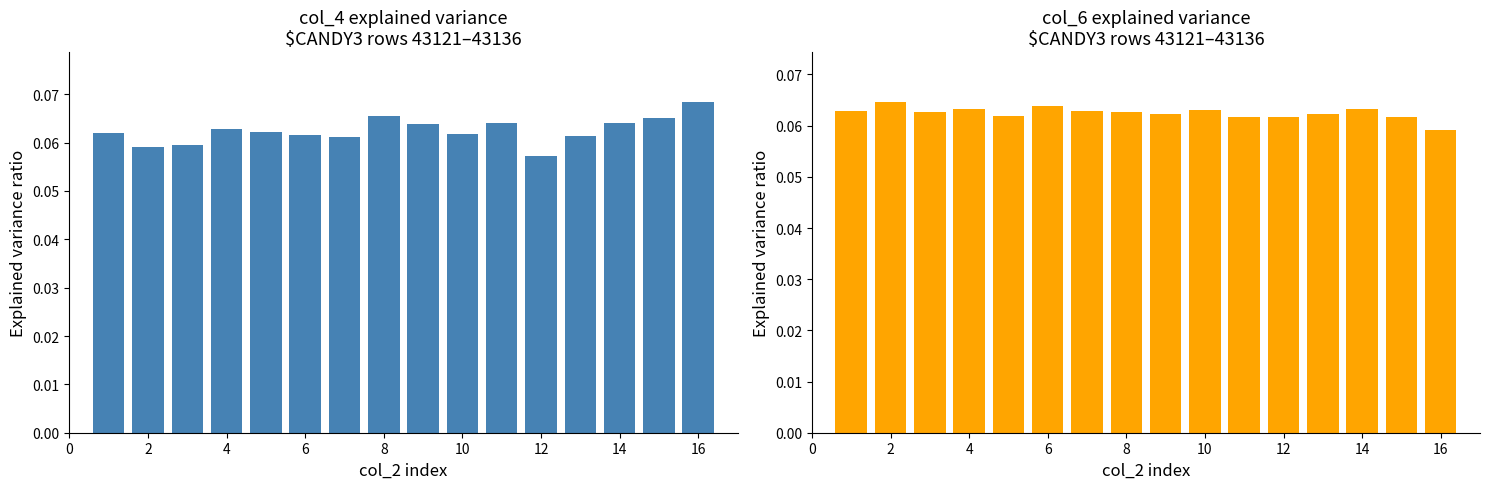

Are the bars grouped side by side (vs. stacked)?

Yes